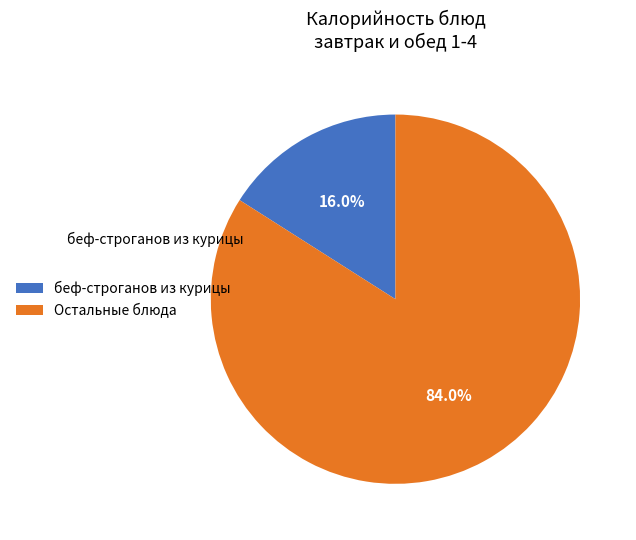

Rank the categories by value from lowest to highest.

беф-строганов из курицы, Остальные блюда